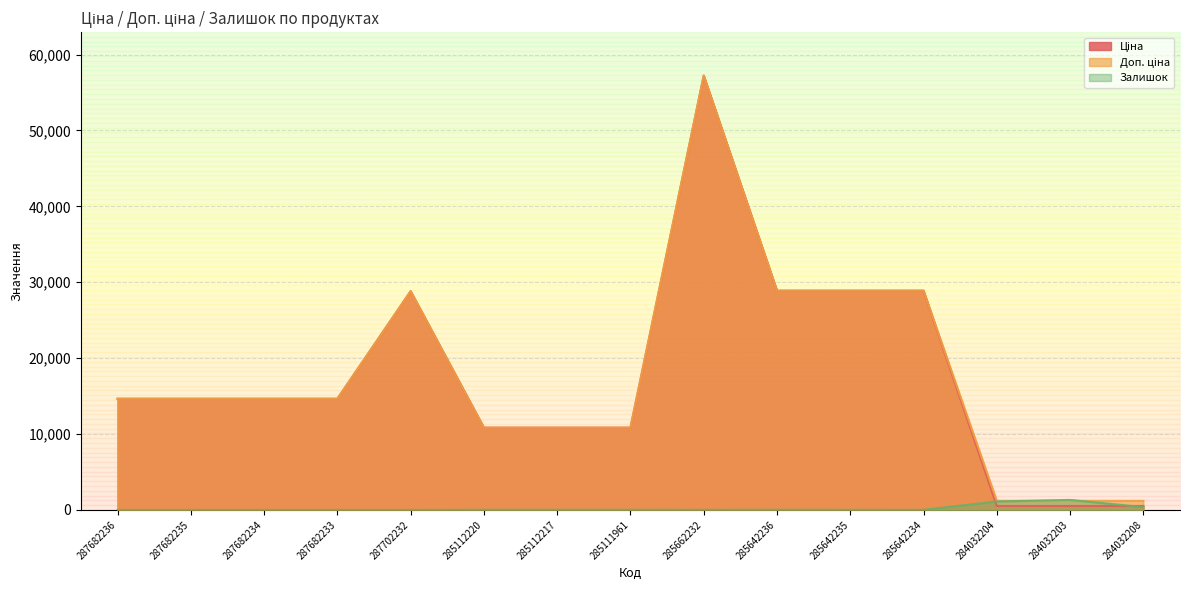

Reading left to right, transcribe all the data shown in this chart.

Ціна: 14649.6	14649.6	14649.6	14649.6	28821.8	10840.1	10840.1	10840.1	57235.5	28890.3	28890.3	28890.3	522.2	522.2	522.2
Доп. ціна: 14649.6	14649.6	14649.6	14649.6	28821.8	10840.1	10840.1	10840.1	57235.5	28890.3	28890.3	28890.3	1197.0	1197.0	1197.0
Залишок: 0.0	0.0	0.0	0.0	0.0	17.0	17.0	17.0	13.0	17.0	14.0	11.0	1110.0	1319.0	371.0